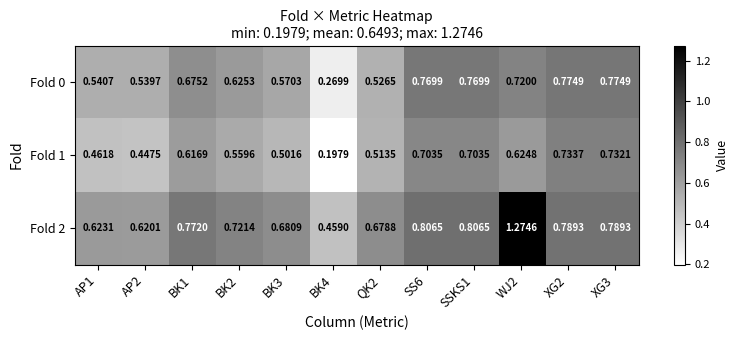

How many categories are shown in the chart?

12